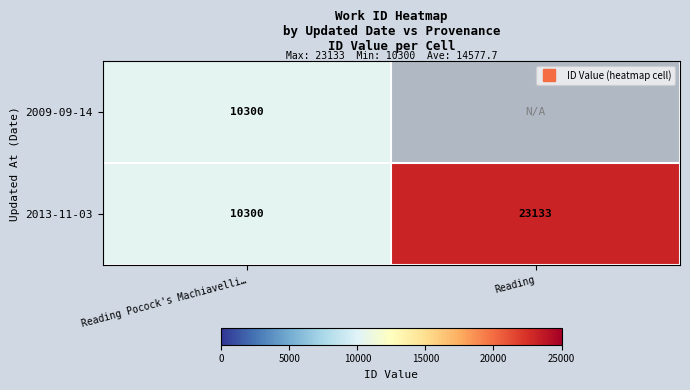

At which label is 2009-09-14 closest to 10300?

Reading Pocock's Machiavelli…